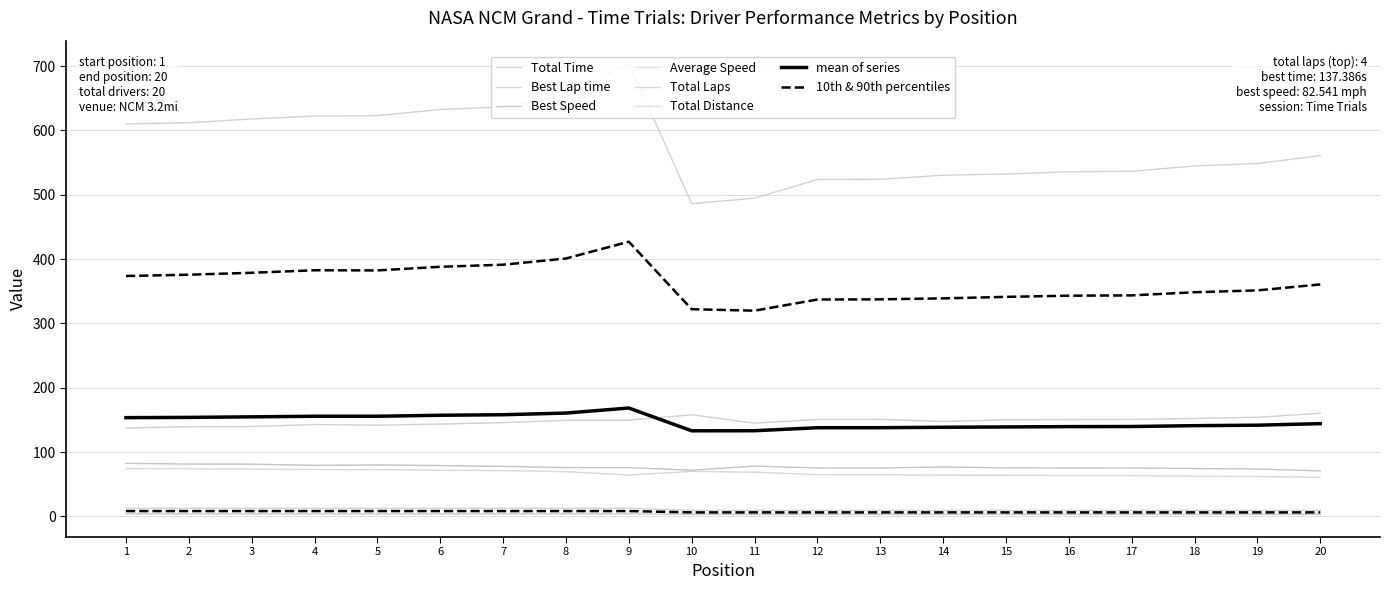

True or false: Average Speed has a value of 36.4 at 2.

False